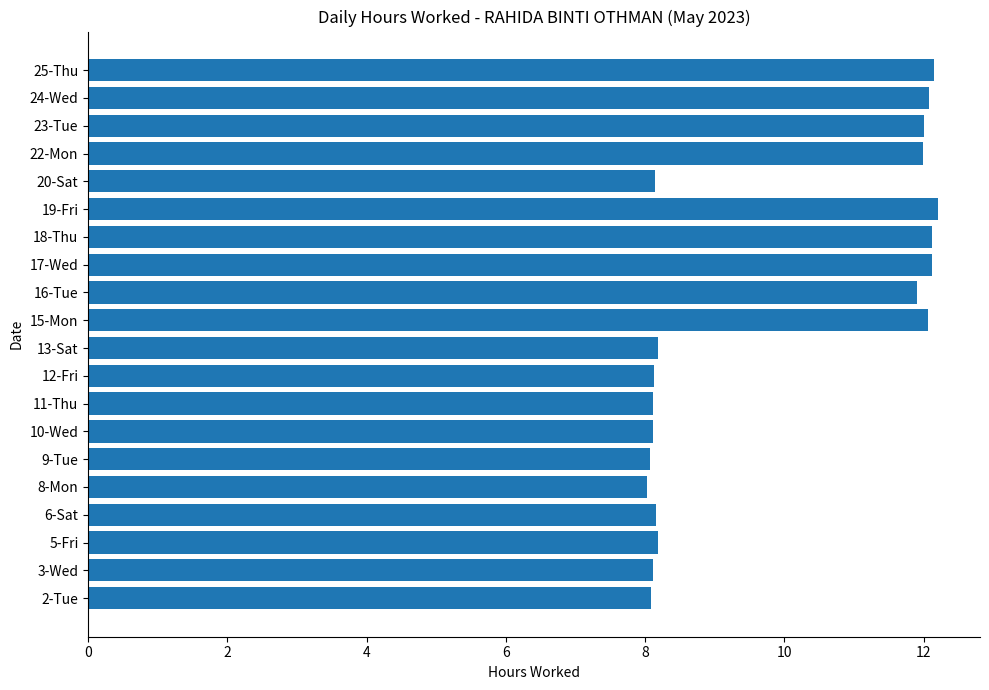

What is the ratio of the value at 24-Wed to the value at 15-Mon?

1.0